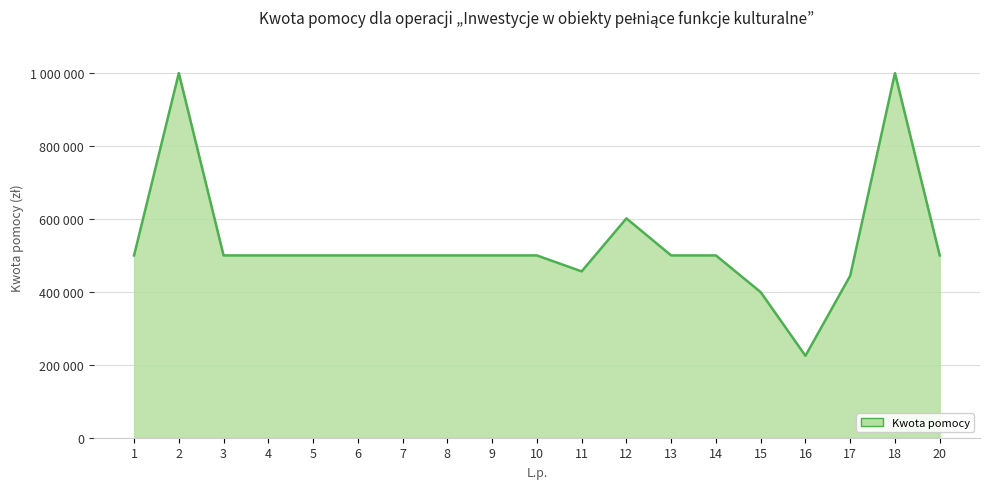

True or false: the data shows 601583 at 12.

True